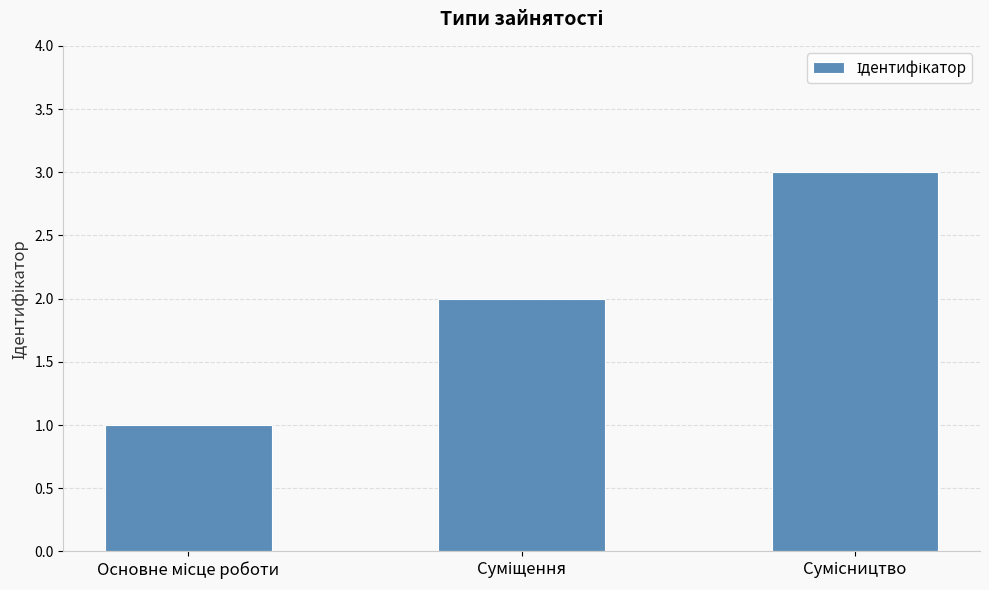

What is the value of the 2nd bar from the left?

2